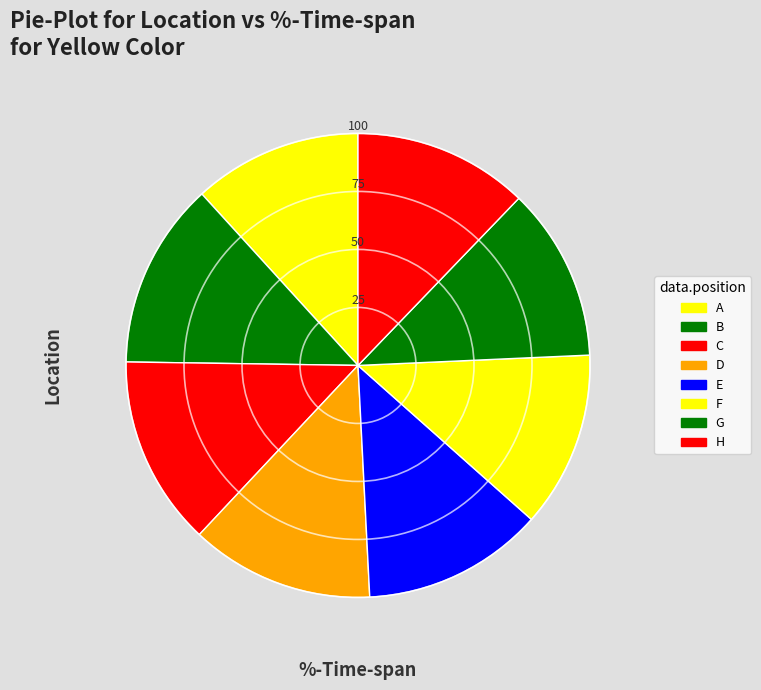

How much of the chart is everything except H?

87.8%